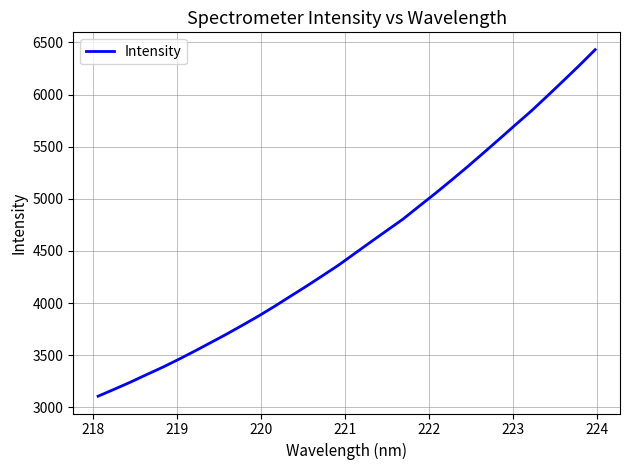

What is the greatest value displayed?

6430.7